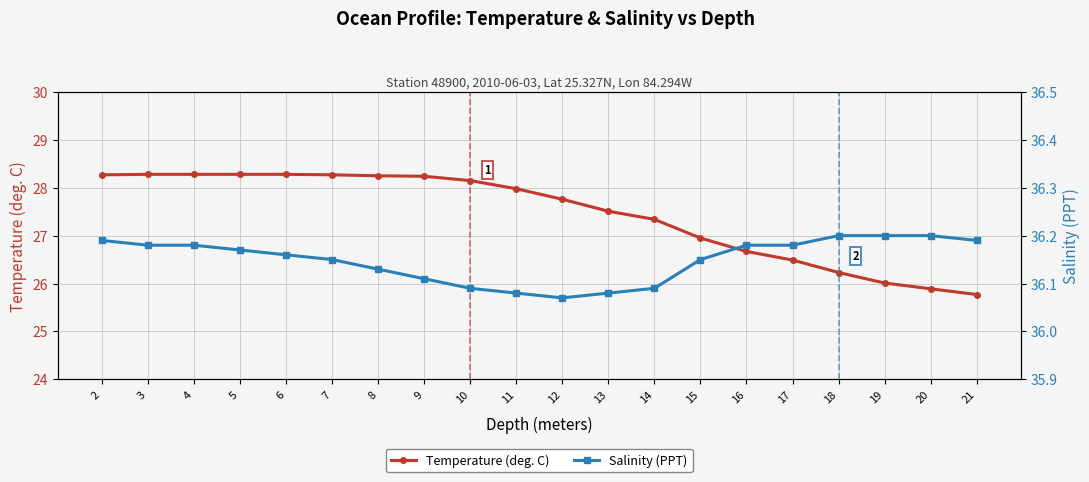

Reading left to right, what are all the values shown in this chart?

Temperature (deg. C): 2=28.3	3=28.3	4=28.3	5=28.3	6=28.3	7=28.3	8=28.2	9=28.2	10=28.1	11=28.0	12=27.8	13=27.5	14=27.3	15=26.9	16=26.7	17=26.5	18=26.2	19=26.0	20=25.9	21=25.8
Salinity (PPT): 2=36.2	3=36.2	4=36.2	5=36.2	6=36.2	7=36.1	8=36.1	9=36.1	10=36.1	11=36.1	12=36.1	13=36.1	14=36.1	15=36.1	16=36.2	17=36.2	18=36.2	19=36.2	20=36.2	21=36.2